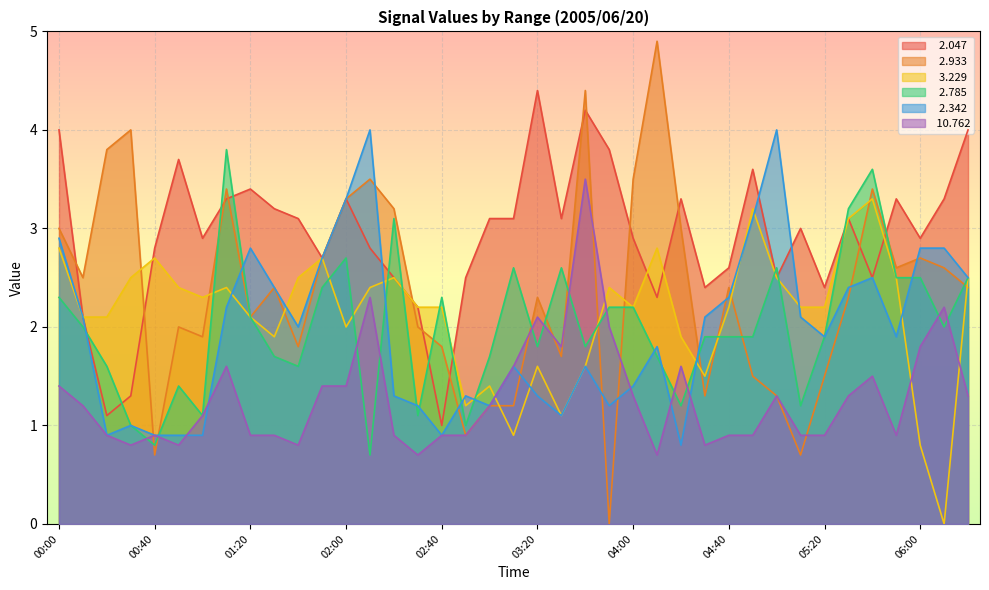

How many intersections are there between   2.785 and   2.342?

12